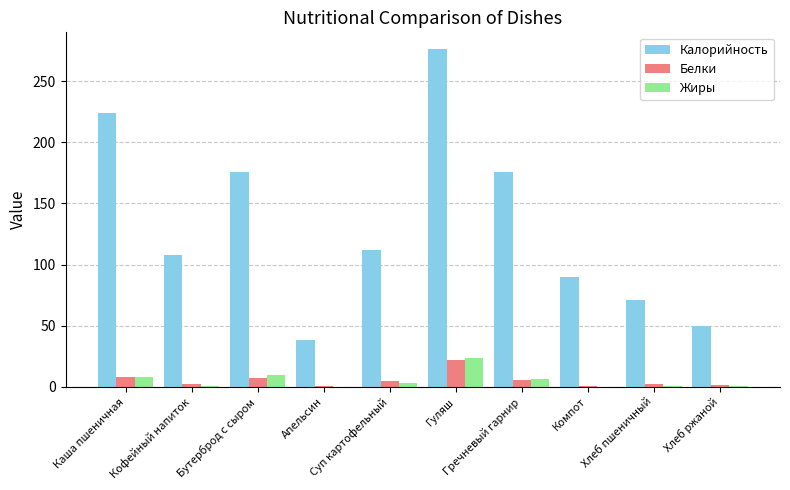

What is the sum of all Жиры values?

52.8